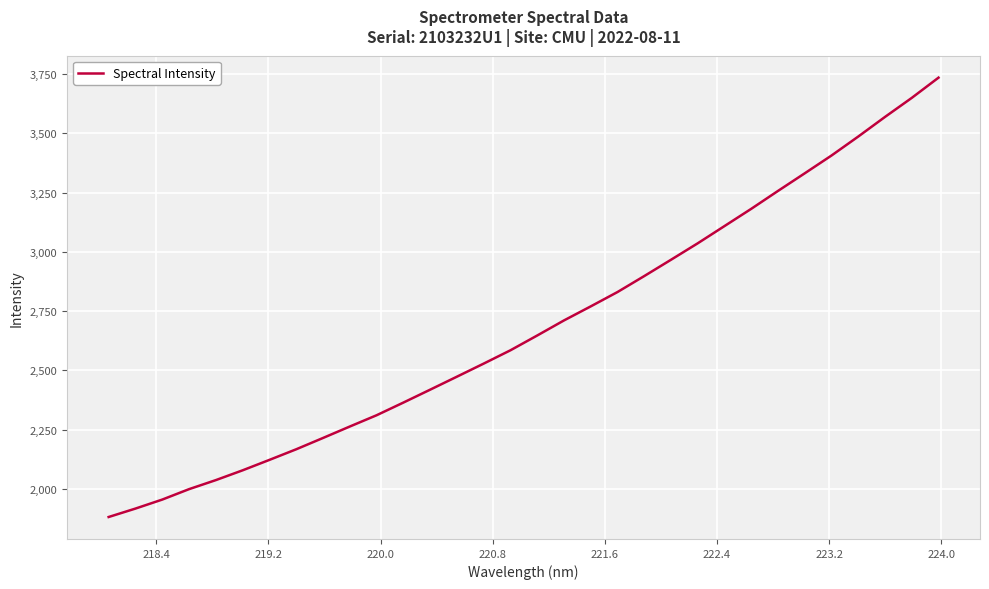

What is the difference between the maximum and minimum values?

1853.6